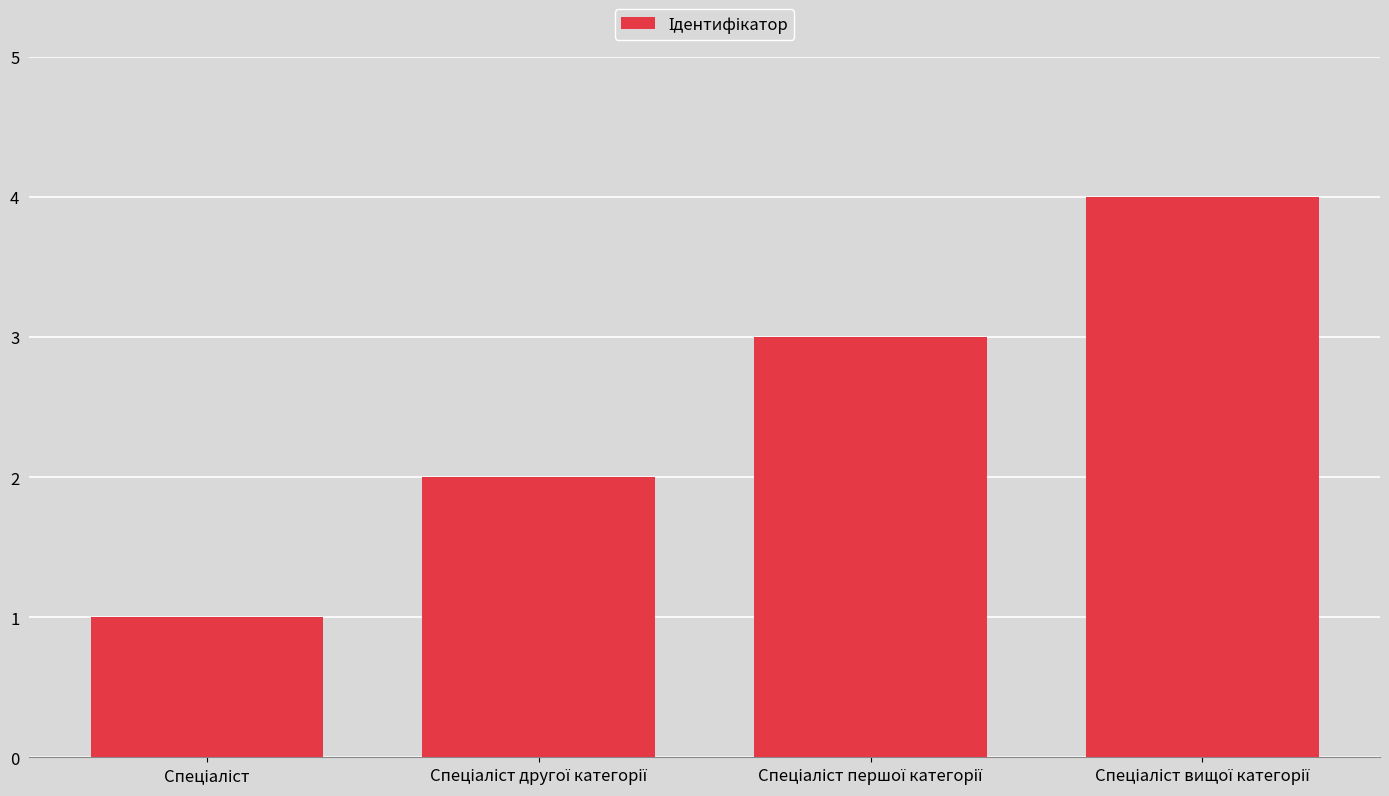

What is the greatest value displayed?

4